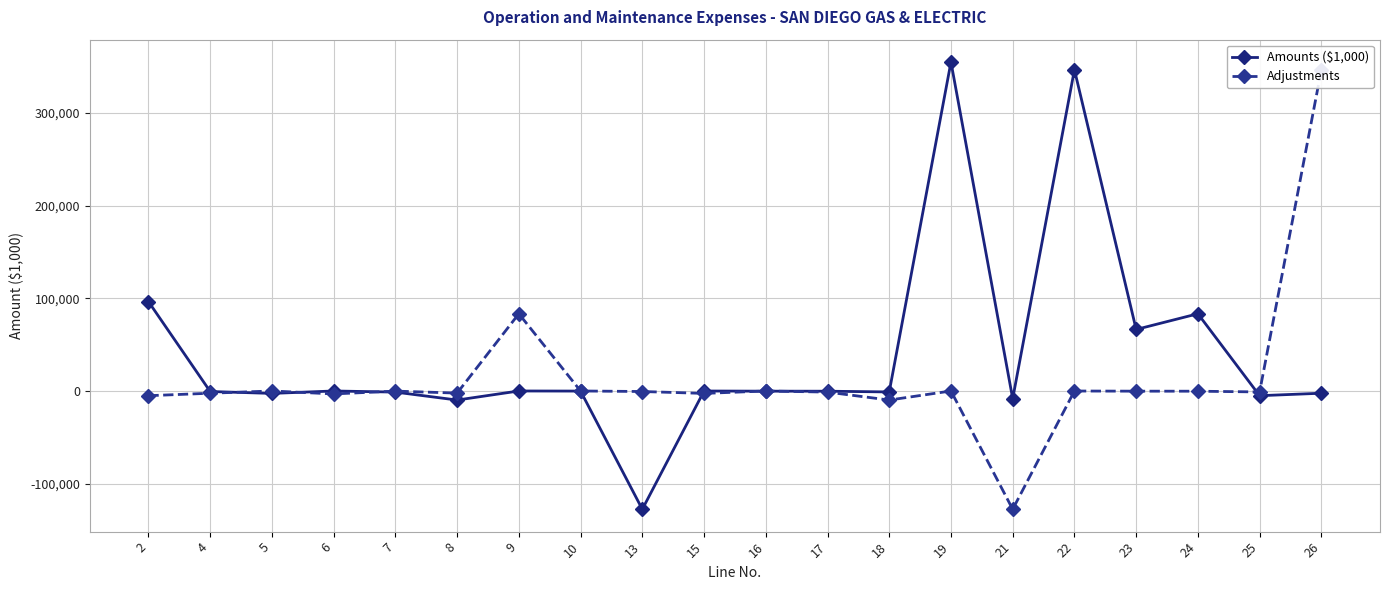

How many times do Amounts ($1,000) and Adjustments cross each other?

7